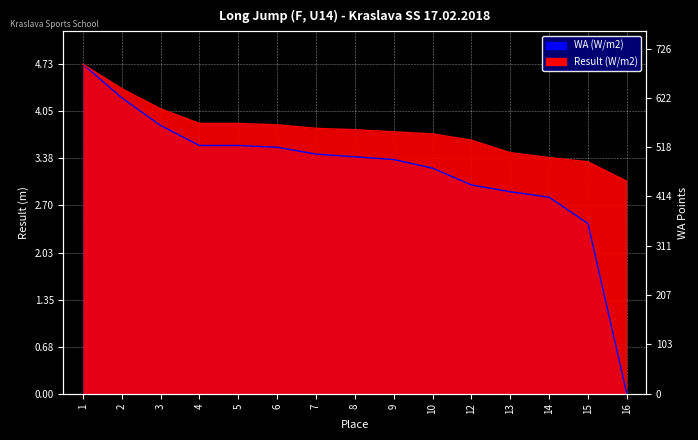

Which series has the largest total across all categories?

Result